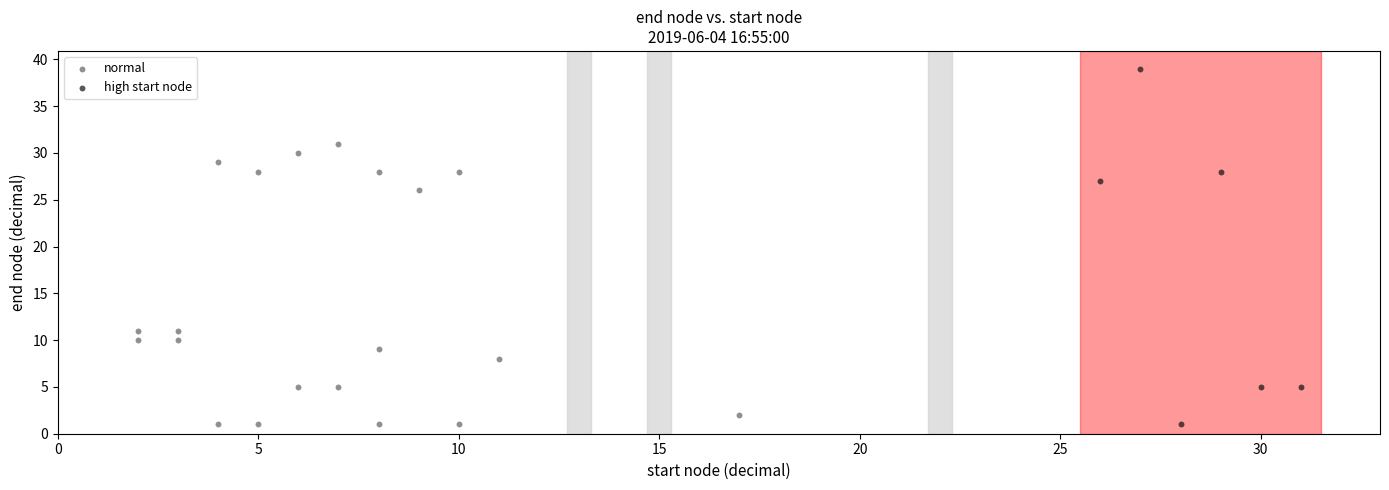

Which series has the largest Y range (max minus min)?

high start node